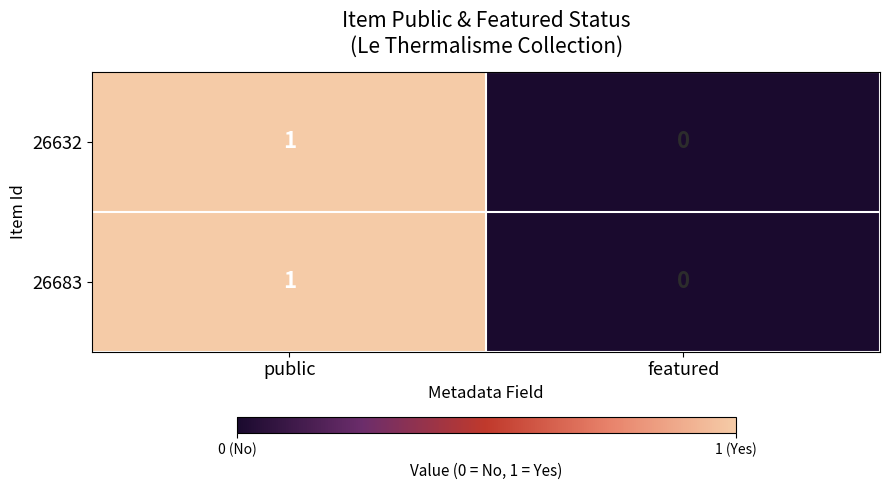

At which category does the chart reach its minimum across all series?

featured